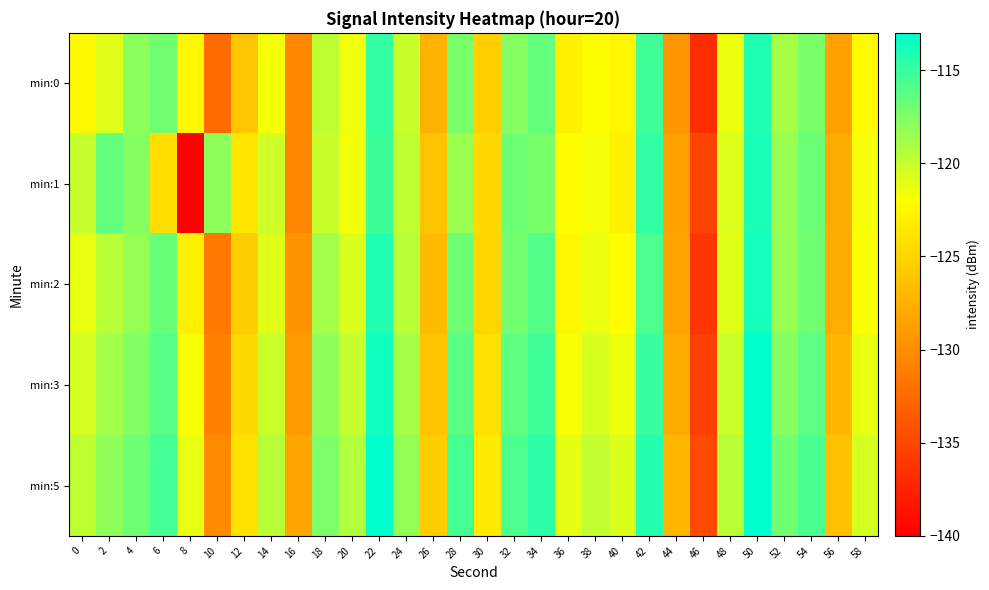

Reading left to right, what are all the values shown in this chart?

min:0: 0=-122.4	2=-120.9	4=-117.9	6=-117.0	8=-122.6	10=-132.4	12=-126.1	14=-121.7	16=-130.3	18=-119.7	20=-121.4	22=-114.9	24=-120.1	26=-127.4	28=-117.3	30=-125.4	32=-117.7	34=-116.5	36=-123.0	38=-122.1	40=-122.6	42=-115.3	44=-129.2	46=-136.8	48=-121.3	50=-114.2	52=-118.9	54=-117.3	56=-128.6	58=-122.4
min:1: 0=-120.0	2=-116.5	4=-117.8	6=-124.3	8=-140.0	10=-118.0	12=-123.9	14=-120.3	16=-130.5	18=-120.1	20=-121.5	22=-115.2	24=-119.8	26=-126.1	28=-118.5	30=-124.7	32=-116.9	34=-117.3	36=-122.1	38=-121.6	40=-123.0	42=-114.8	44=-128.7	46=-135.2	48=-120.8	50=-113.9	52=-118.4	54=-116.8	56=-127.9	58=-121.7
min:2: 0=-121.2	2=-119.5	4=-118.3	6=-116.7	8=-123.1	10=-131.5	12=-125.4	14=-120.9	16=-129.6	18=-118.8	20=-120.7	22=-114.2	24=-119.5	26=-126.8	28=-116.9	30=-124.8	32=-117.1	34=-116.0	36=-122.5	38=-121.3	40=-122.1	42=-115.7	44=-128.5	46=-136.1	48=-120.9	50=-113.7	52=-118.3	54=-117.0	56=-127.8	58=-121.9
min:3: 0=-120.5	2=-118.8	4=-117.6	6=-116.1	8=-121.9	10=-130.8	12=-124.7	14=-120.2	16=-128.9	18=-118.1	20=-120.0	22=-113.6	24=-118.9	26=-126.1	28=-116.2	30=-124.1	32=-116.4	34=-115.3	36=-121.8	38=-120.6	40=-121.4	42=-115.0	44=-127.8	46=-135.4	48=-120.2	50=-113.1	52=-117.7	54=-116.3	56=-127.1	58=-121.2
min:5: 0=-119.8	2=-118.1	4=-116.9	6=-115.4	8=-121.2	10=-130.1	12=-124.0	14=-119.5	16=-128.2	18=-117.4	20=-119.3	22=-112.9	24=-118.2	26=-125.4	28=-115.5	30=-123.4	32=-115.7	34=-114.6	36=-121.1	38=-119.9	40=-120.7	42=-114.3	44=-127.1	46=-134.7	48=-119.5	50=-112.4	52=-117.0	54=-115.6	56=-126.4	58=-120.5